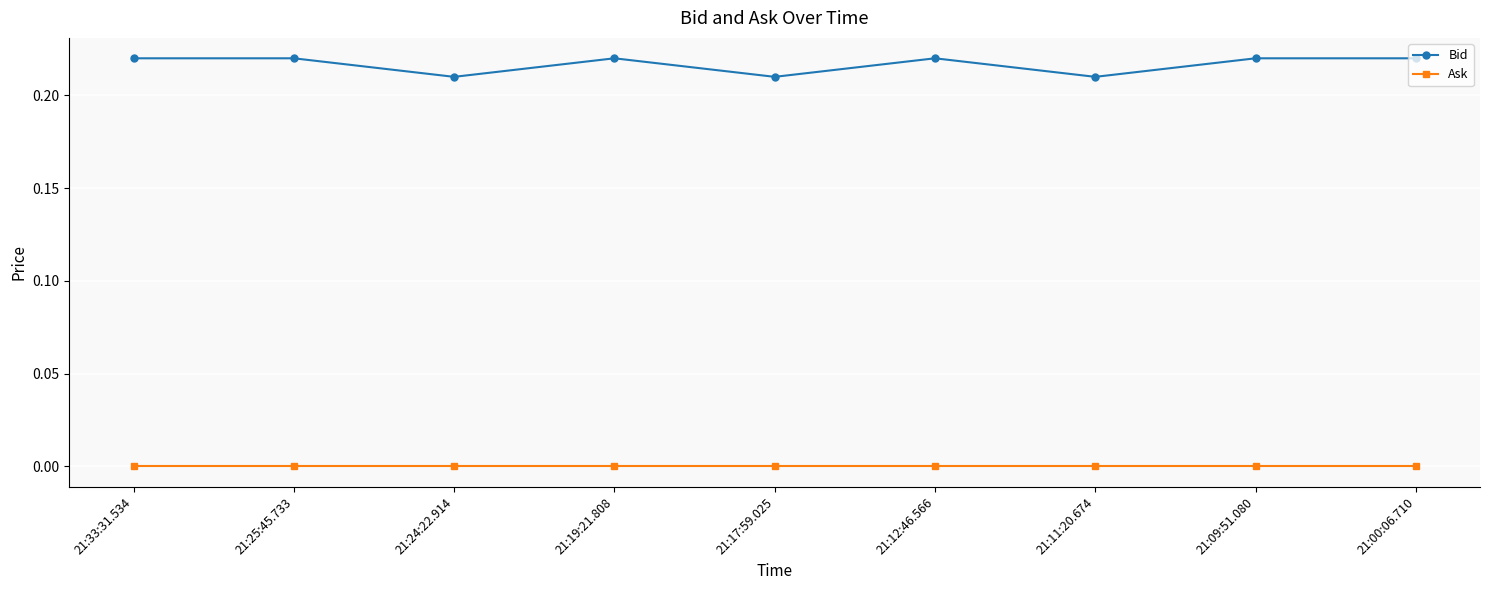

What position from the right is 21:19:21.808?

6